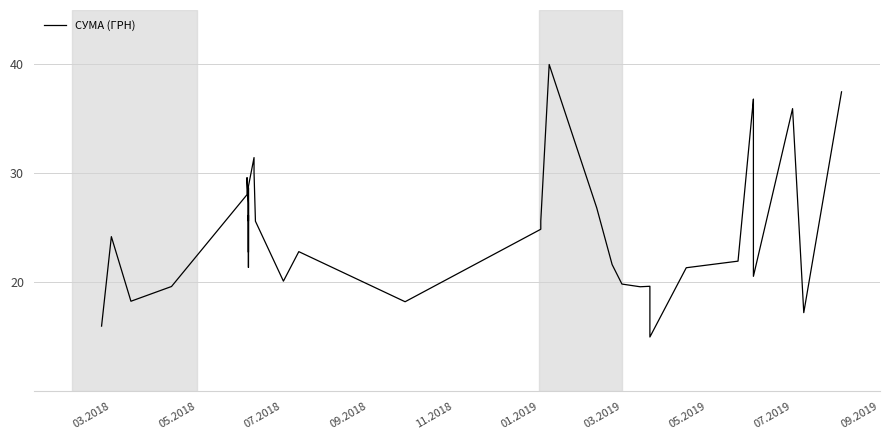

Count the number of categories in the chart.

40